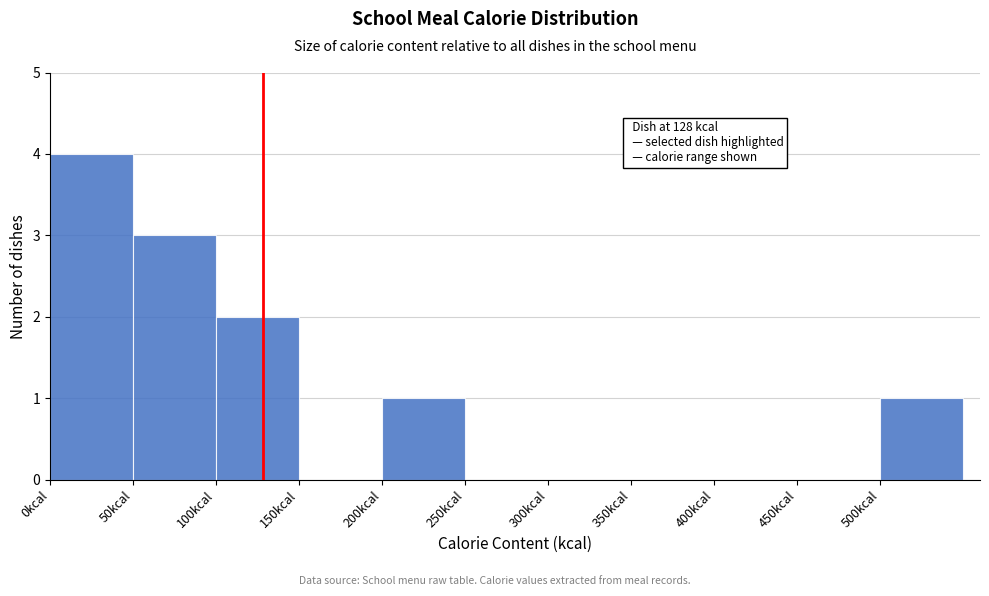

Over which range of the x-axis is the bar tallest?

0 to 50